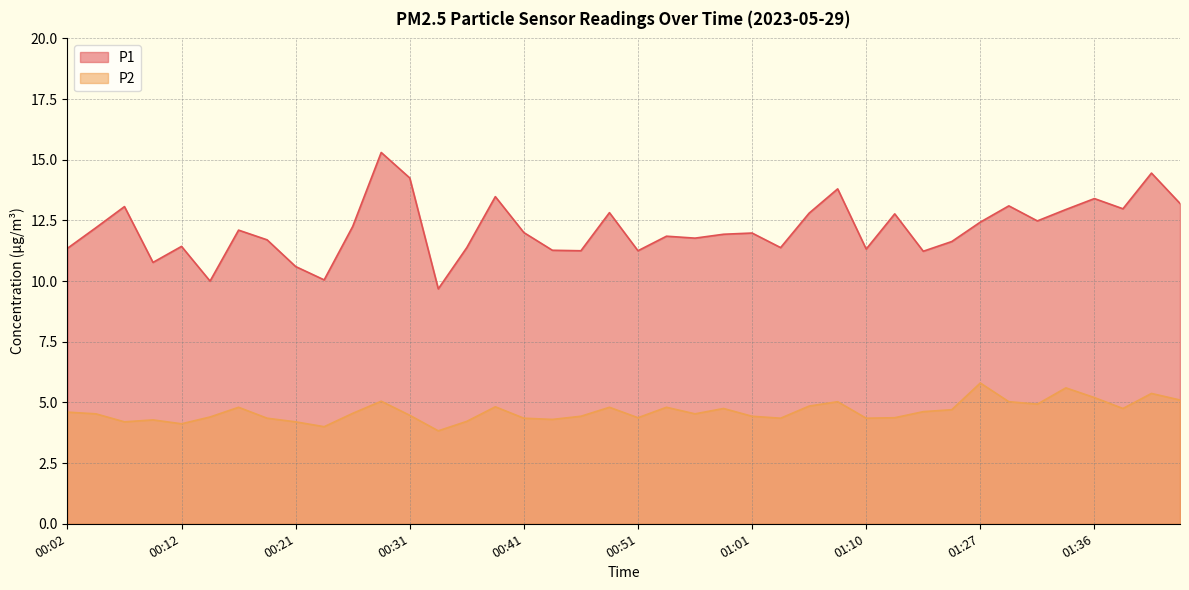

What is the approximate value of P1 at 01:10?

11.3